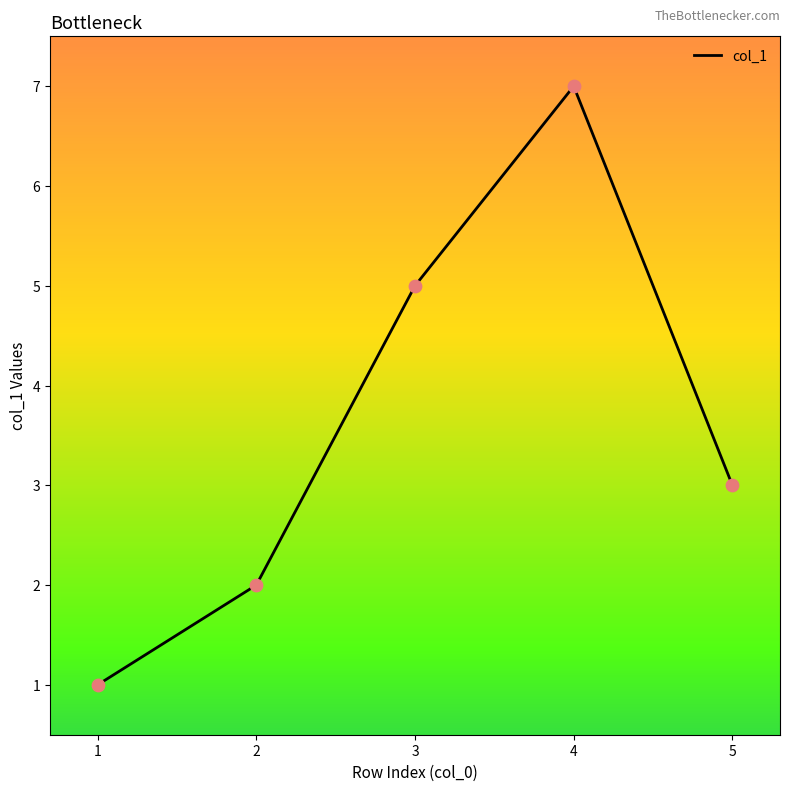

What is the ratio of the value at 5 to the value at 1?

3.0